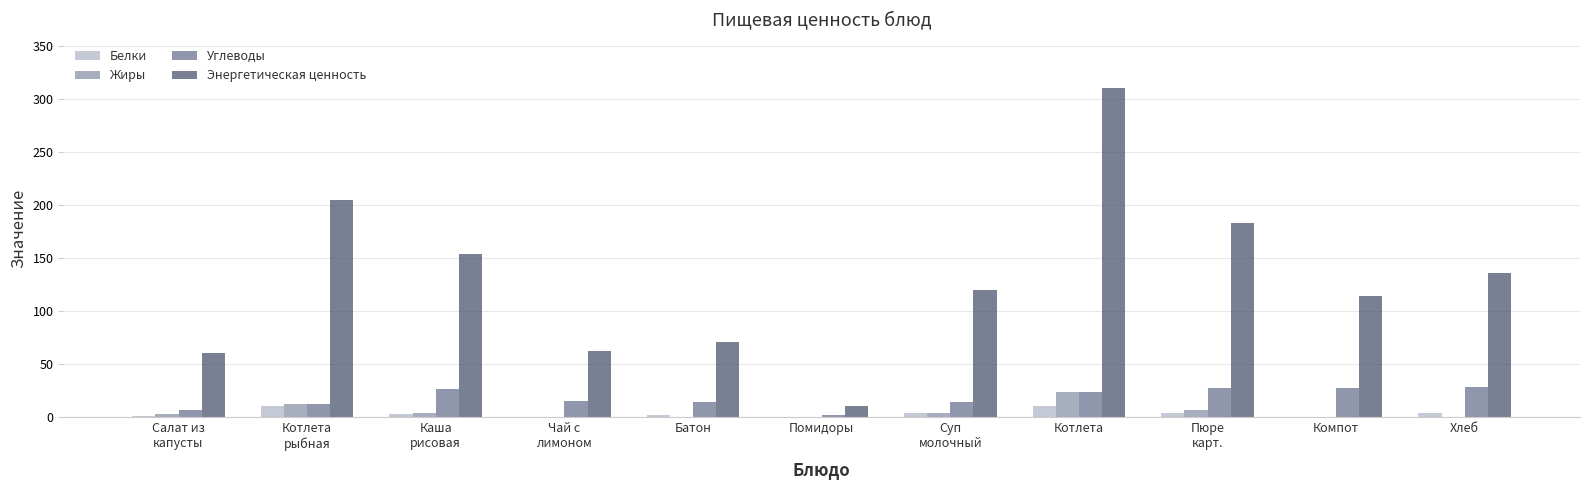

Does the chart contain stacked bars?

No